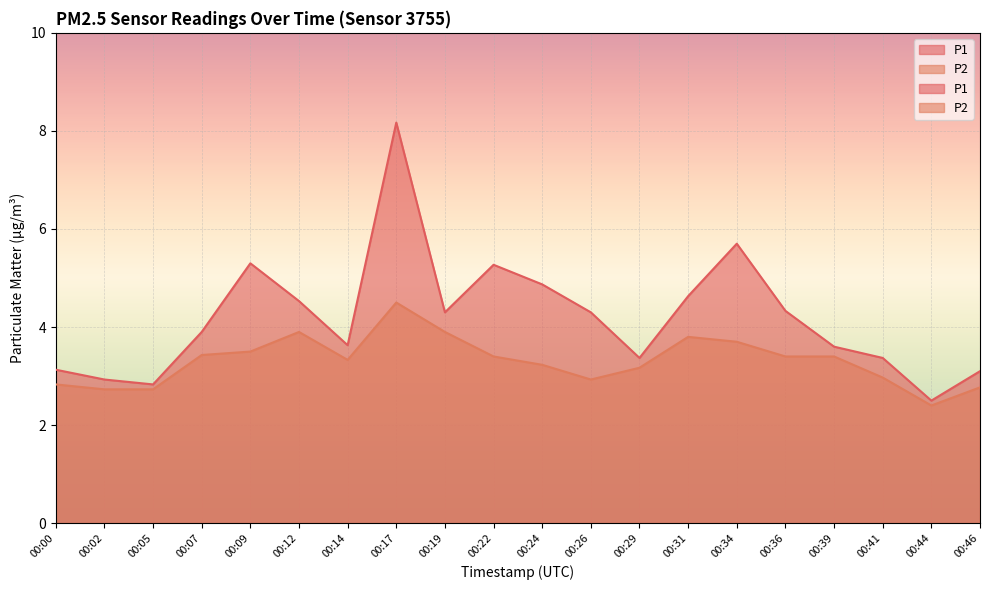

What is the smallest value displayed?

2.4